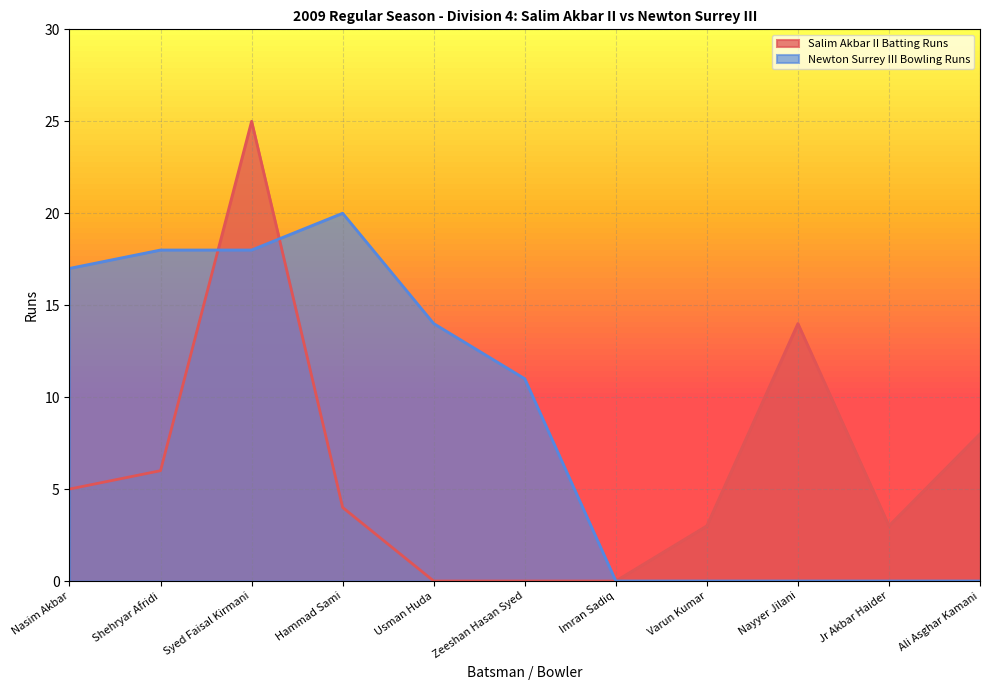

What are all the series names shown in the legend?

Salim Akbar II Batting Runs, Newton Surrey III Bowling Runs